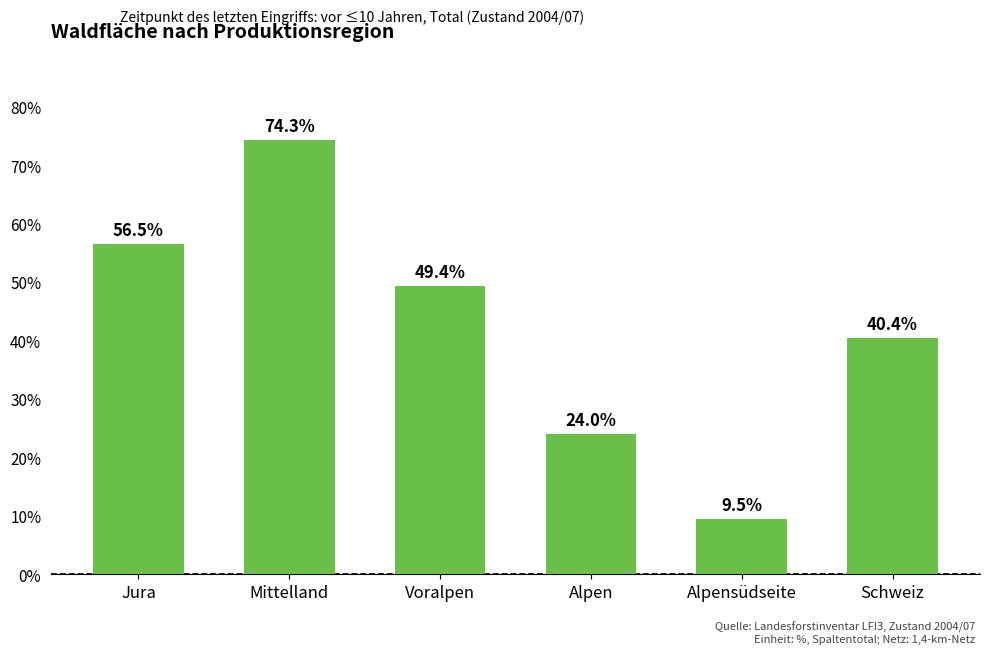

What is the ratio of the value at Voralpen to the value at Alpensüdseite?

5.2